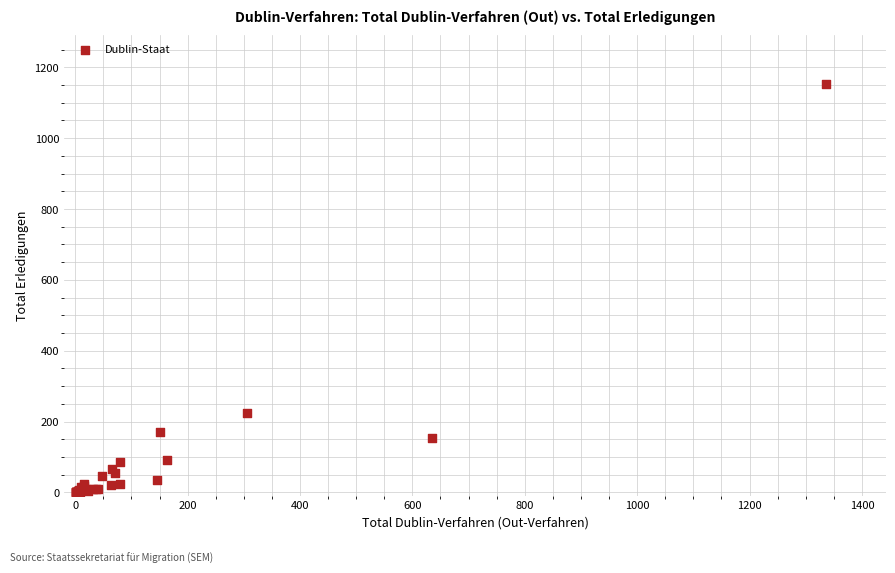

What Y value in the scatter plot is closest to 576?

223